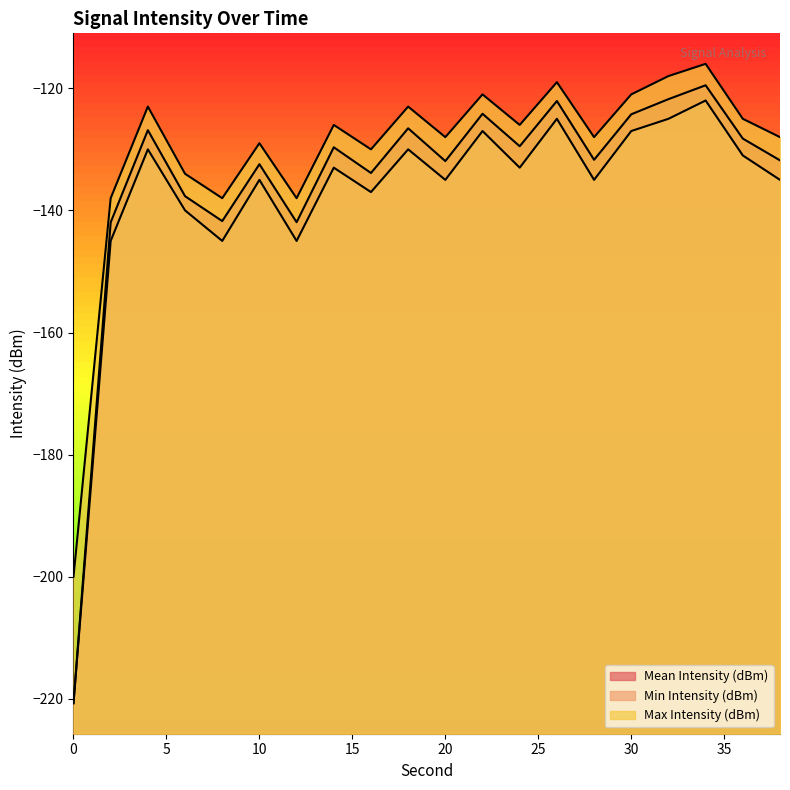

What is the maximum value for Mean Intensity (dBm)?

-119.5